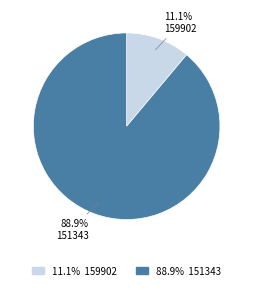

To the nearest percent, what is the combined percentage of 159902 and 151343?

100%